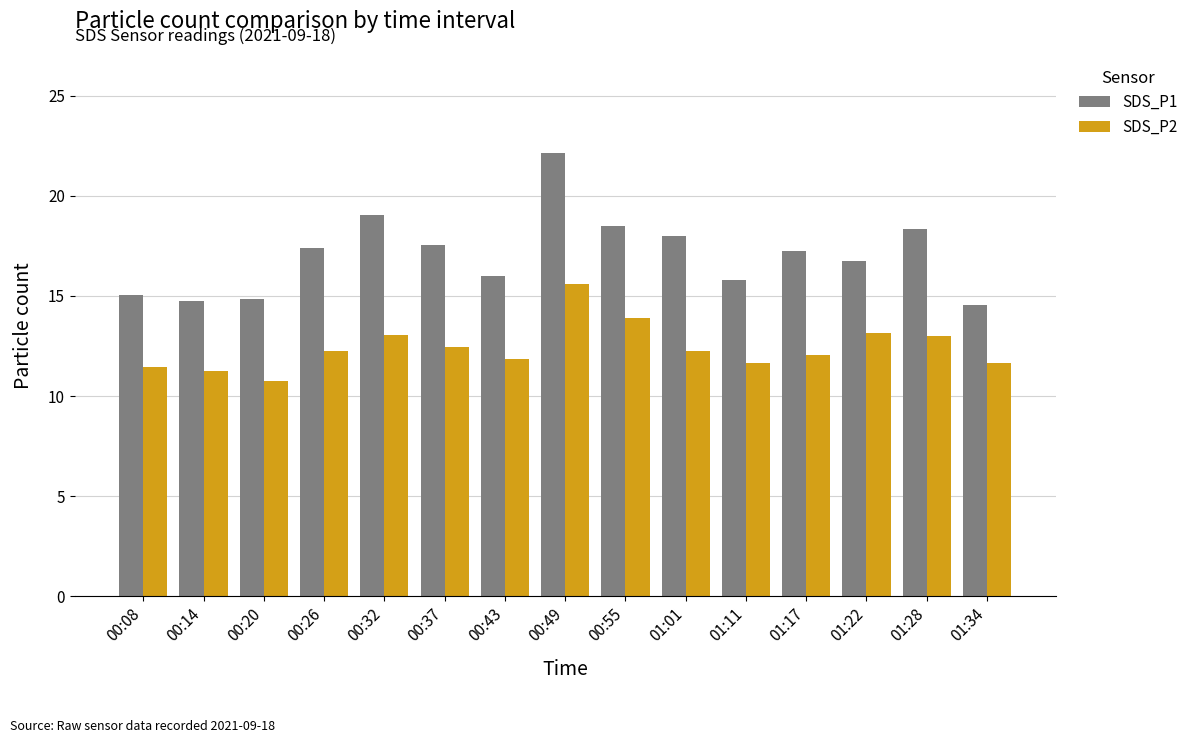

What is the approximate value of SDS_P2 at 01:11?

11.7